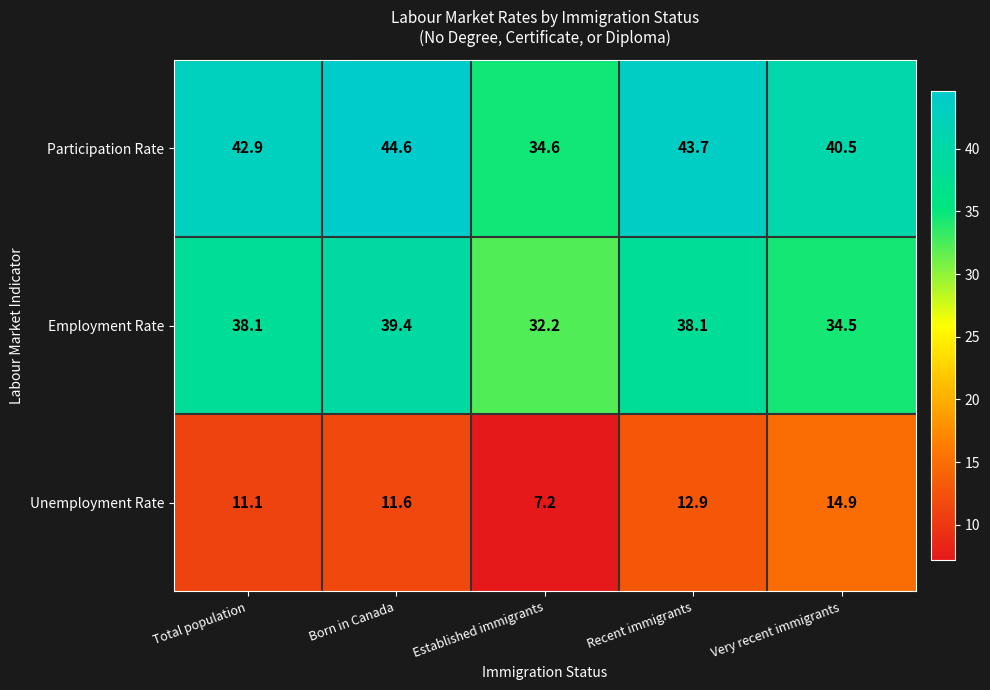

At which label is Employment Rate closest to 35?

Very recent immigrants